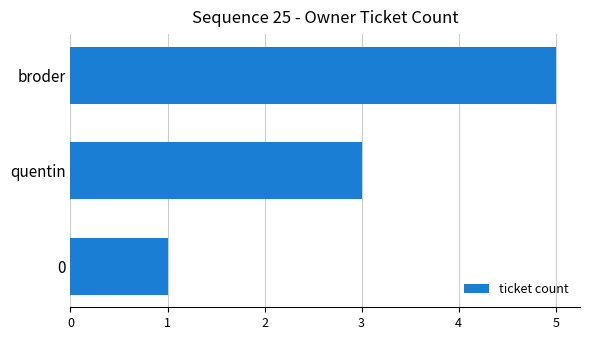

Which category has the lowest value across all series?

0